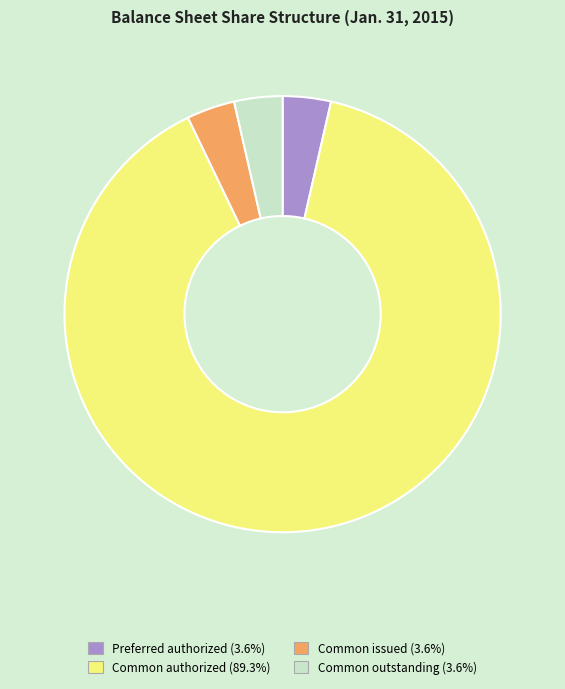

How many segments does this pie chart have?

4